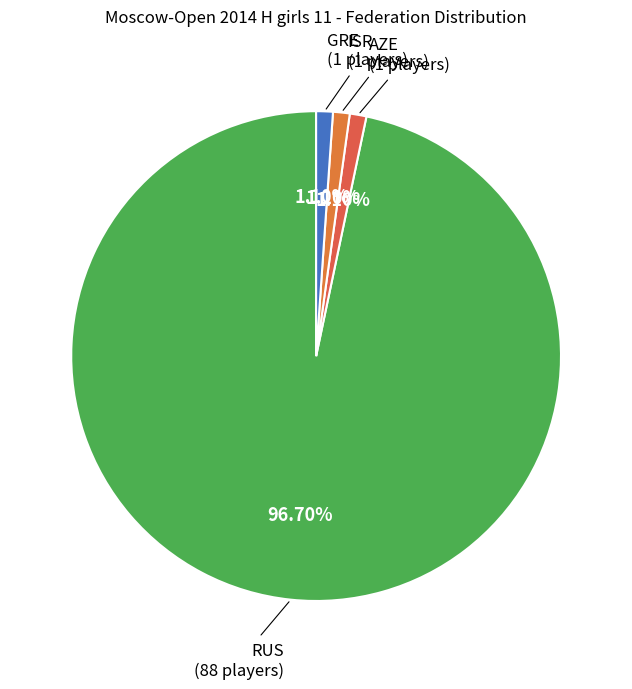

Rank the categories by value from lowest to highest.

AZE, ISR, GRE, RUS